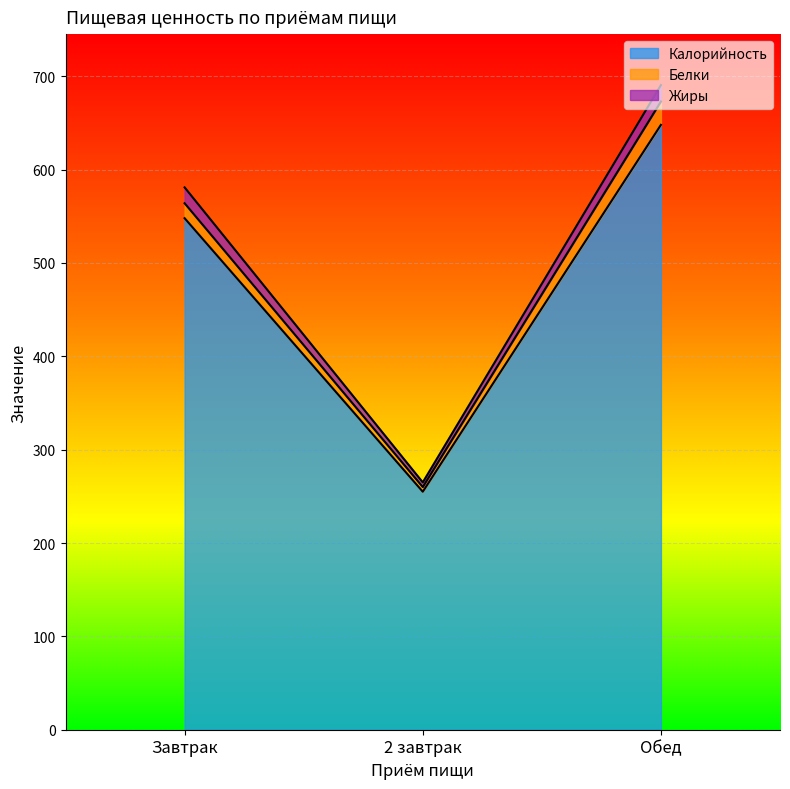

What is the difference between the maximum and second lowest values in the Жиры series?

0.6